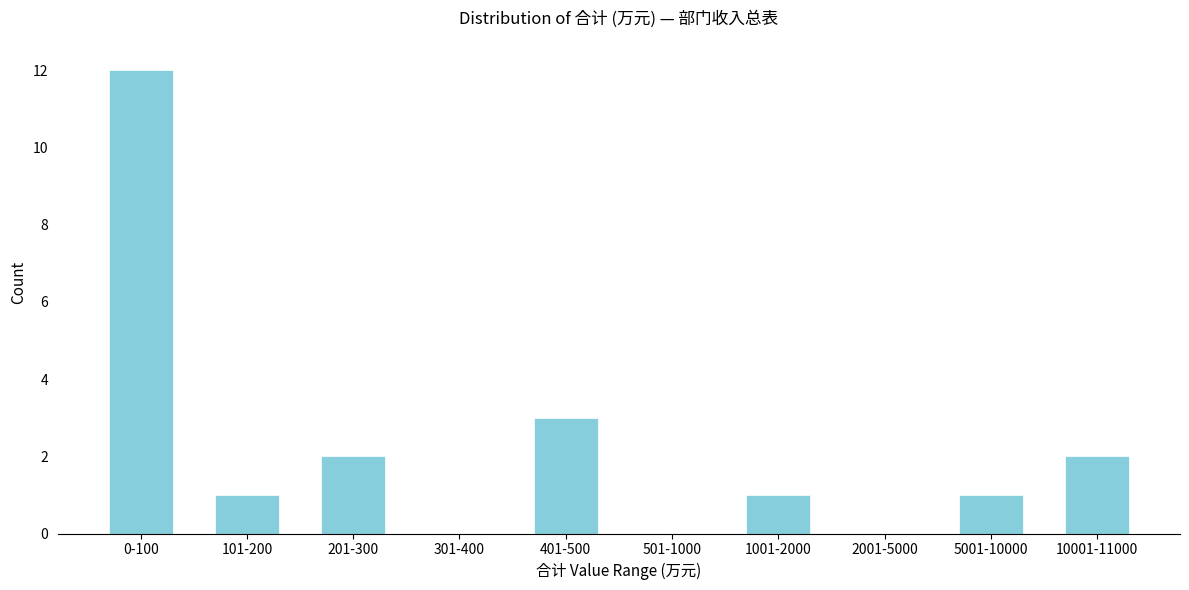

What is the sum of all values?

22